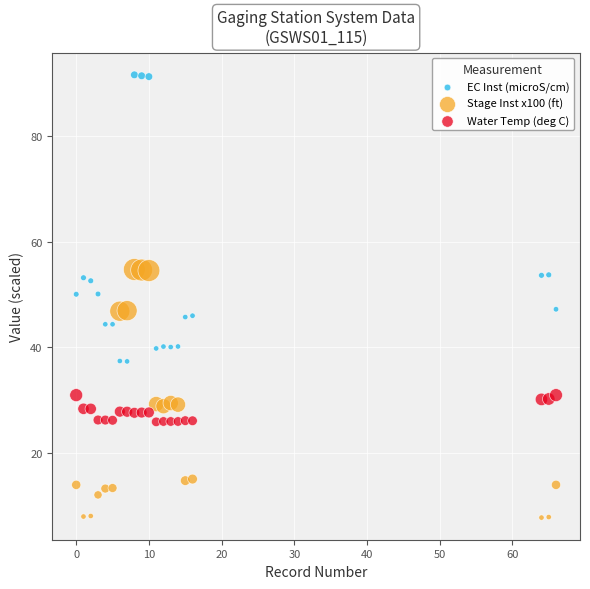

Which series contains the lowest Y value?

Stage Inst x100 (ft)